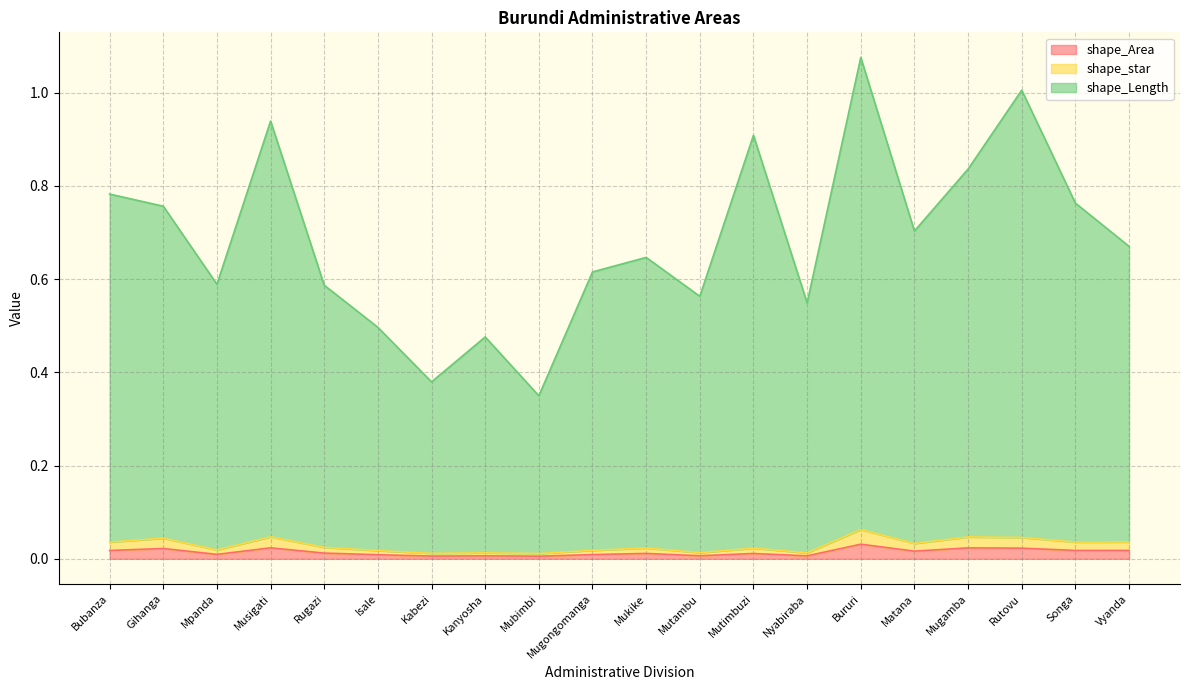

How many interior local valleys does the shape_Area series have?

7